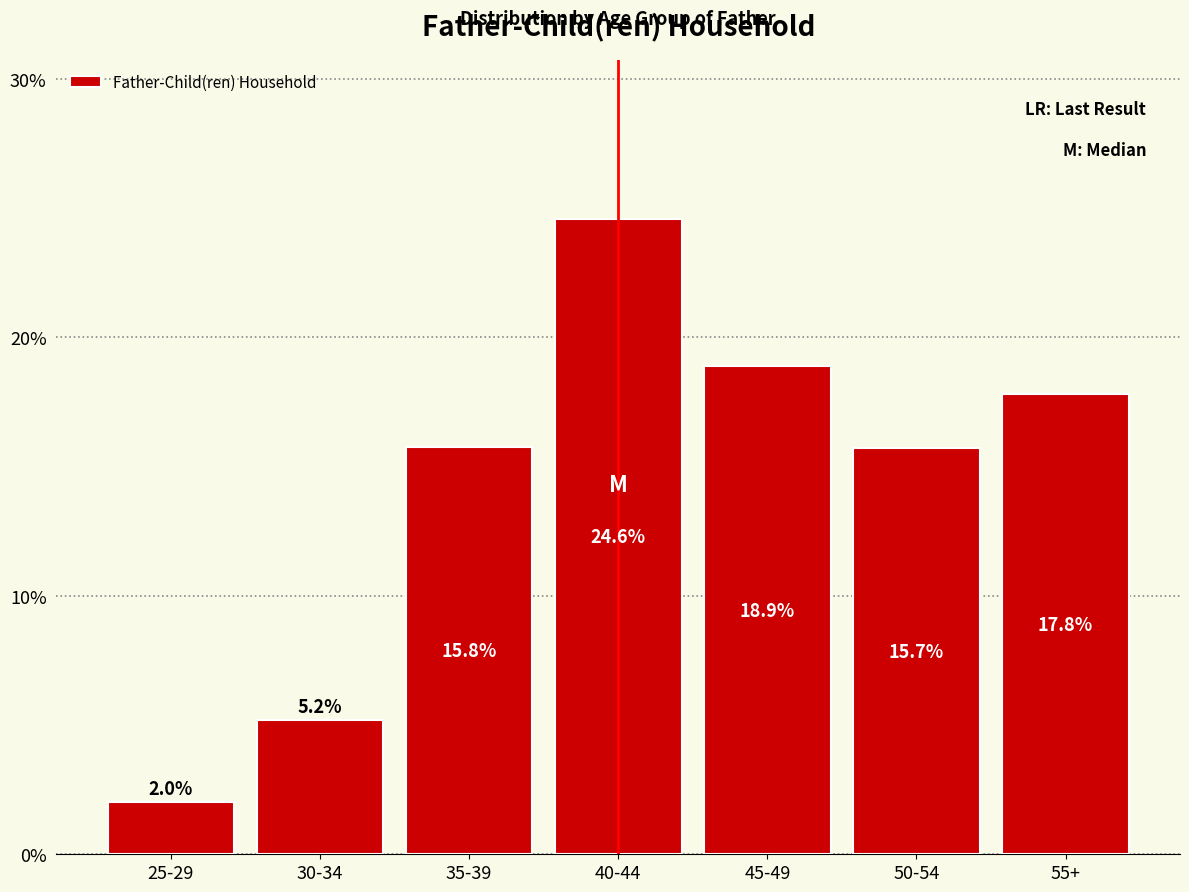

Reading right to left, transcribe all the data shown in this chart.

55+=17.8	50-54=15.7	45-49=18.9	40-44=24.6	35-39=15.8	30-34=5.2	25-29=2.0